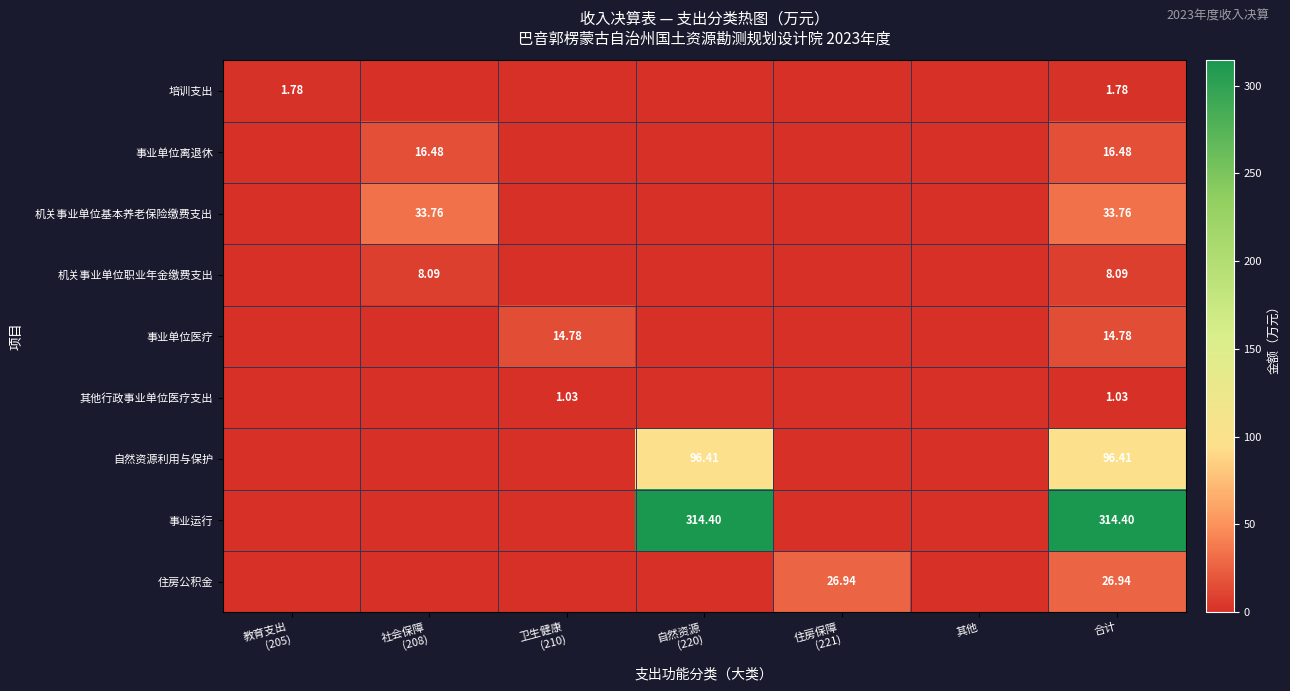

What is the difference between the highest and lowest values at 教育支出
(205)?

1.8